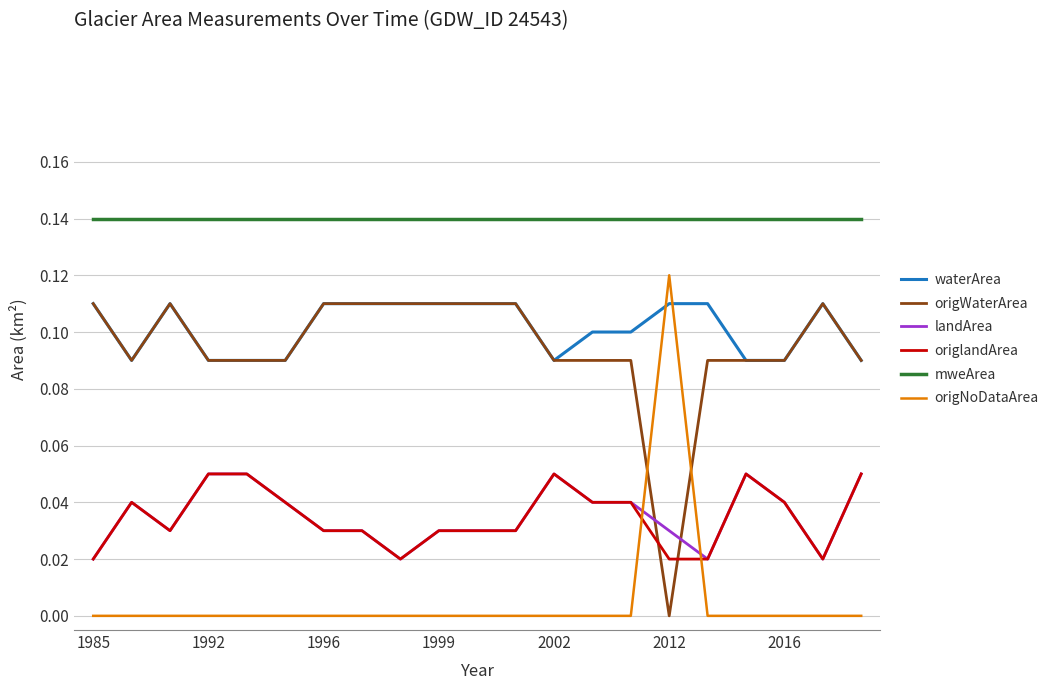

What are all the series names shown in the legend?

waterArea, origWaterArea, landArea, origlandArea, mweArea, origNoDataArea